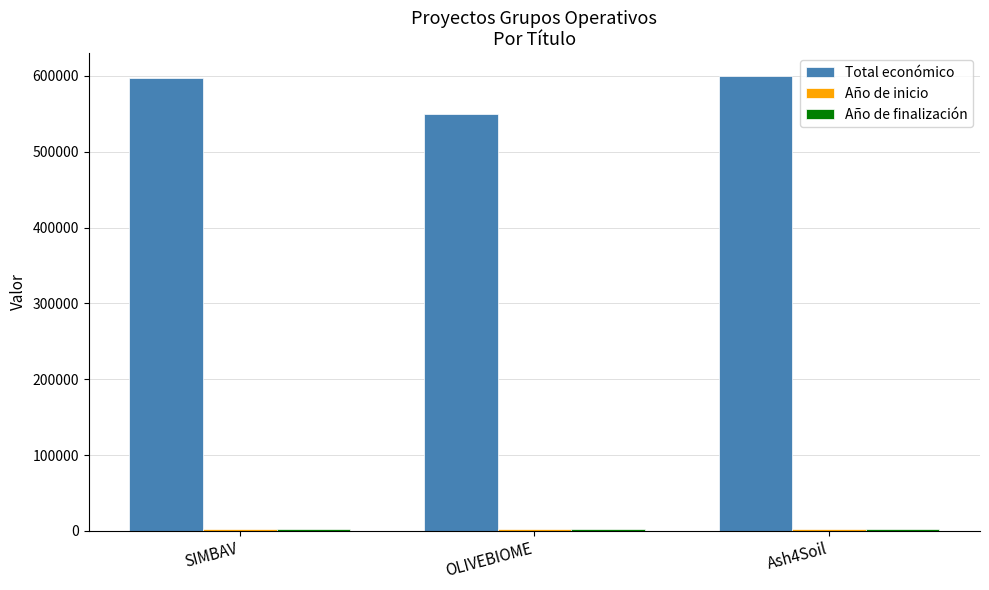

What position from the left is OLIVEBIOME?

2